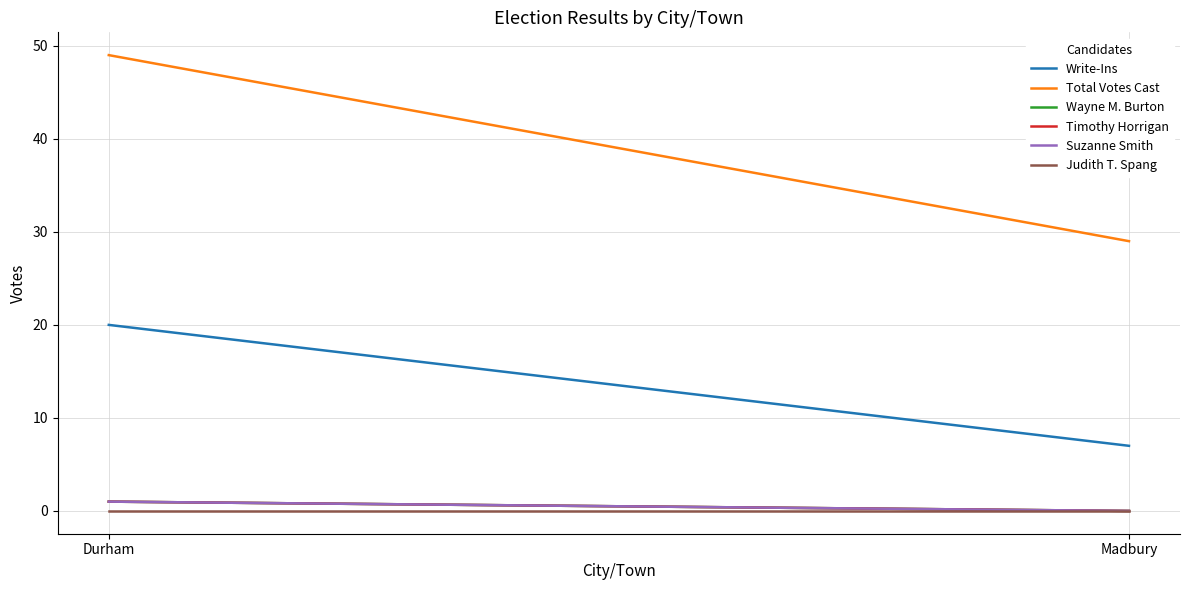

At Madbury, list the series in order from smallest to largest.

Wayne M. Burton, Timothy Horrigan, Suzanne Smith, Judith T. Spang, Write-Ins, Total Votes Cast